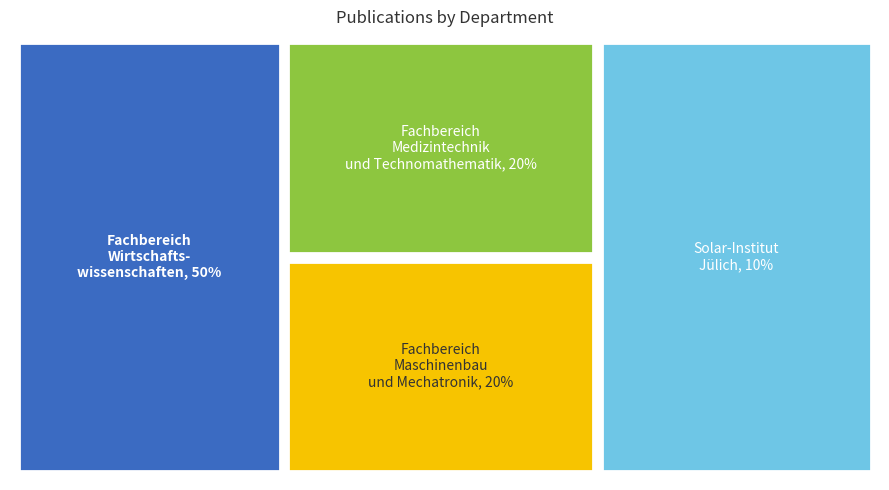

Approximately how many times larger is the value at Fachbereich Maschinenbau und Mechatronik compared to Fachbereich Wirtschaftswissenschaften?

0.4